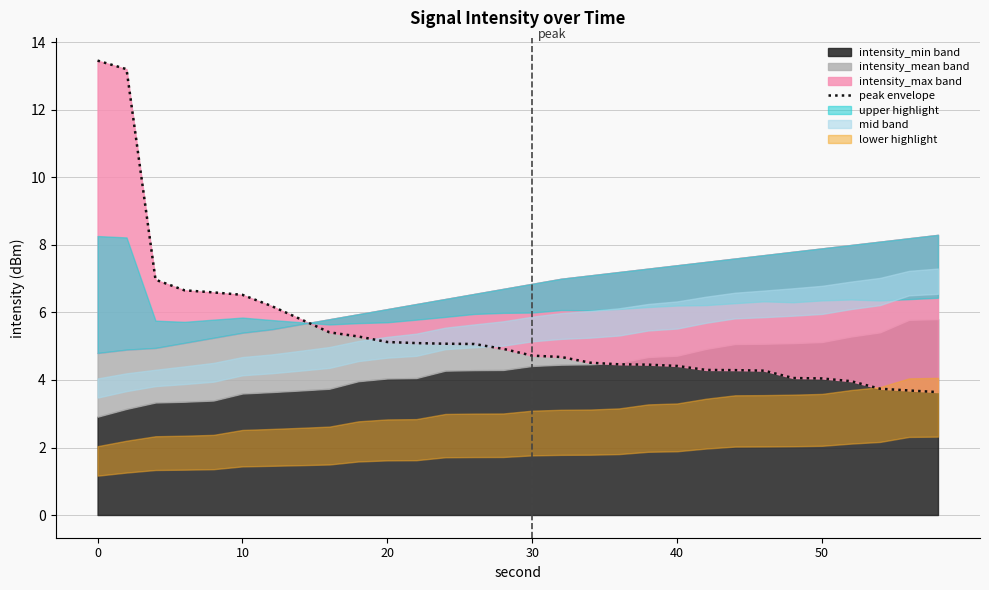

What is the sum of all values?

164.7